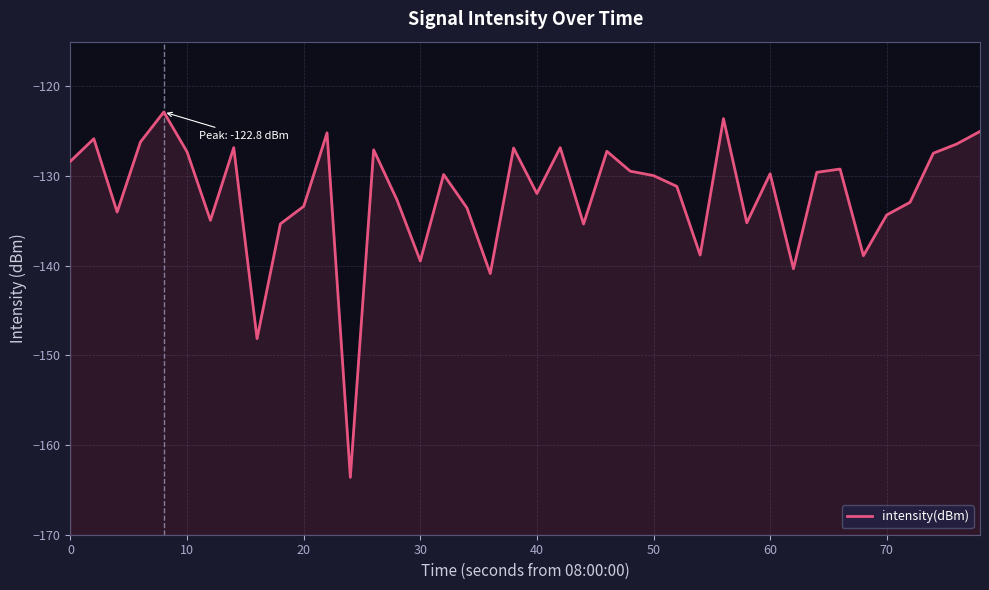

The value at 50 is -178.0. True or false?

False